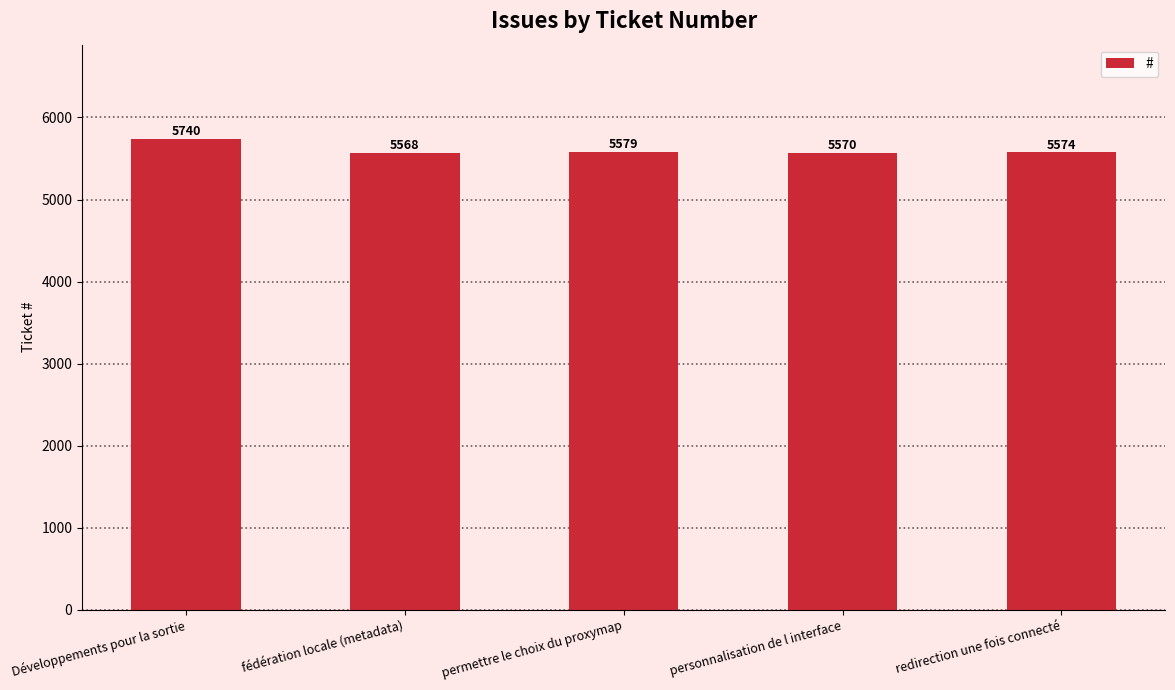

Reading left to right, what are all the values shown in this chart?

5740	5568	5579	5570	5574